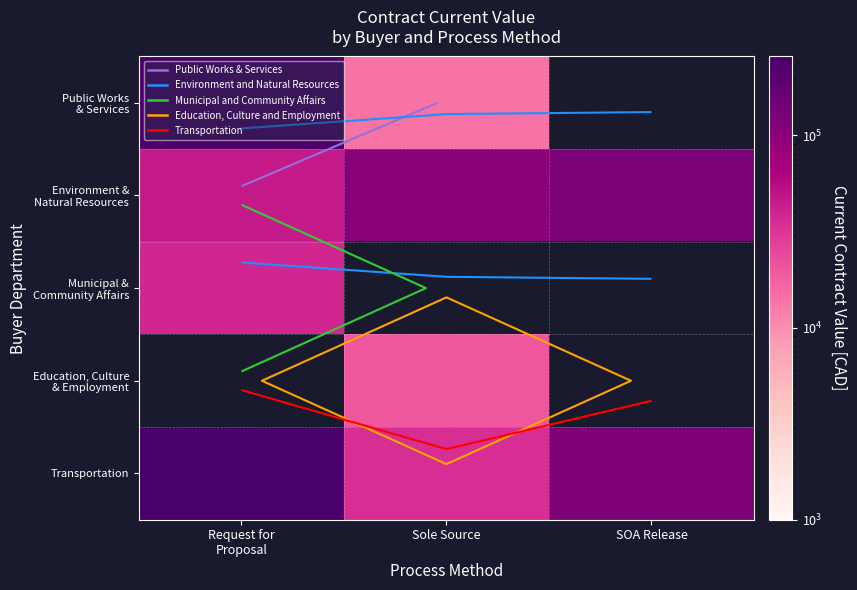

What is the greatest value displayed?

257709.0